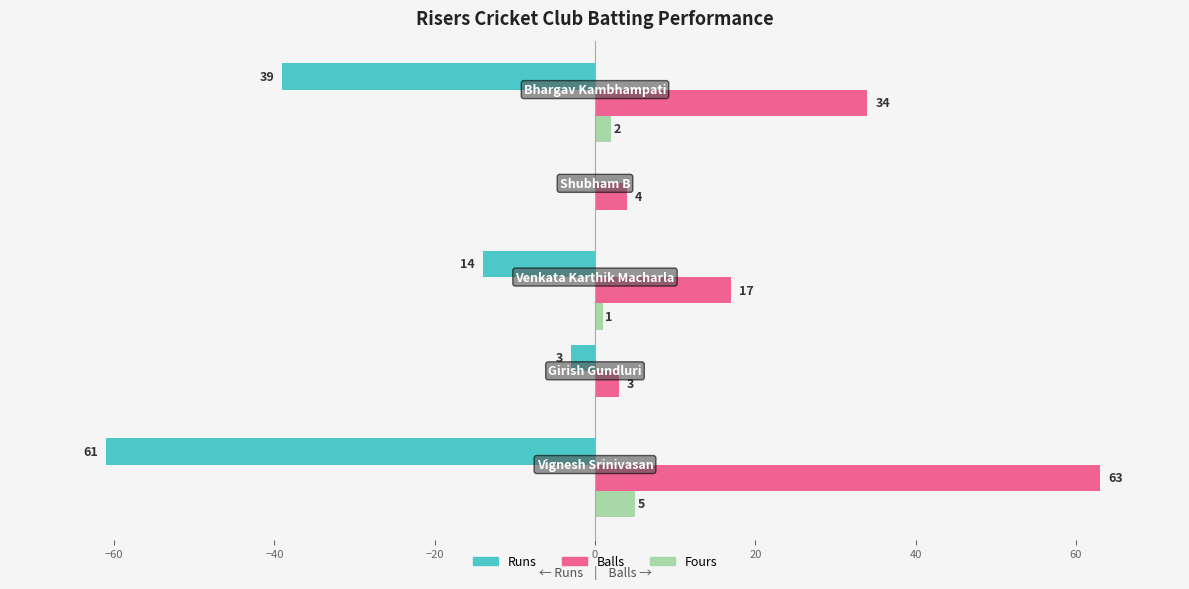

What is the sum of all Runs values?

-117